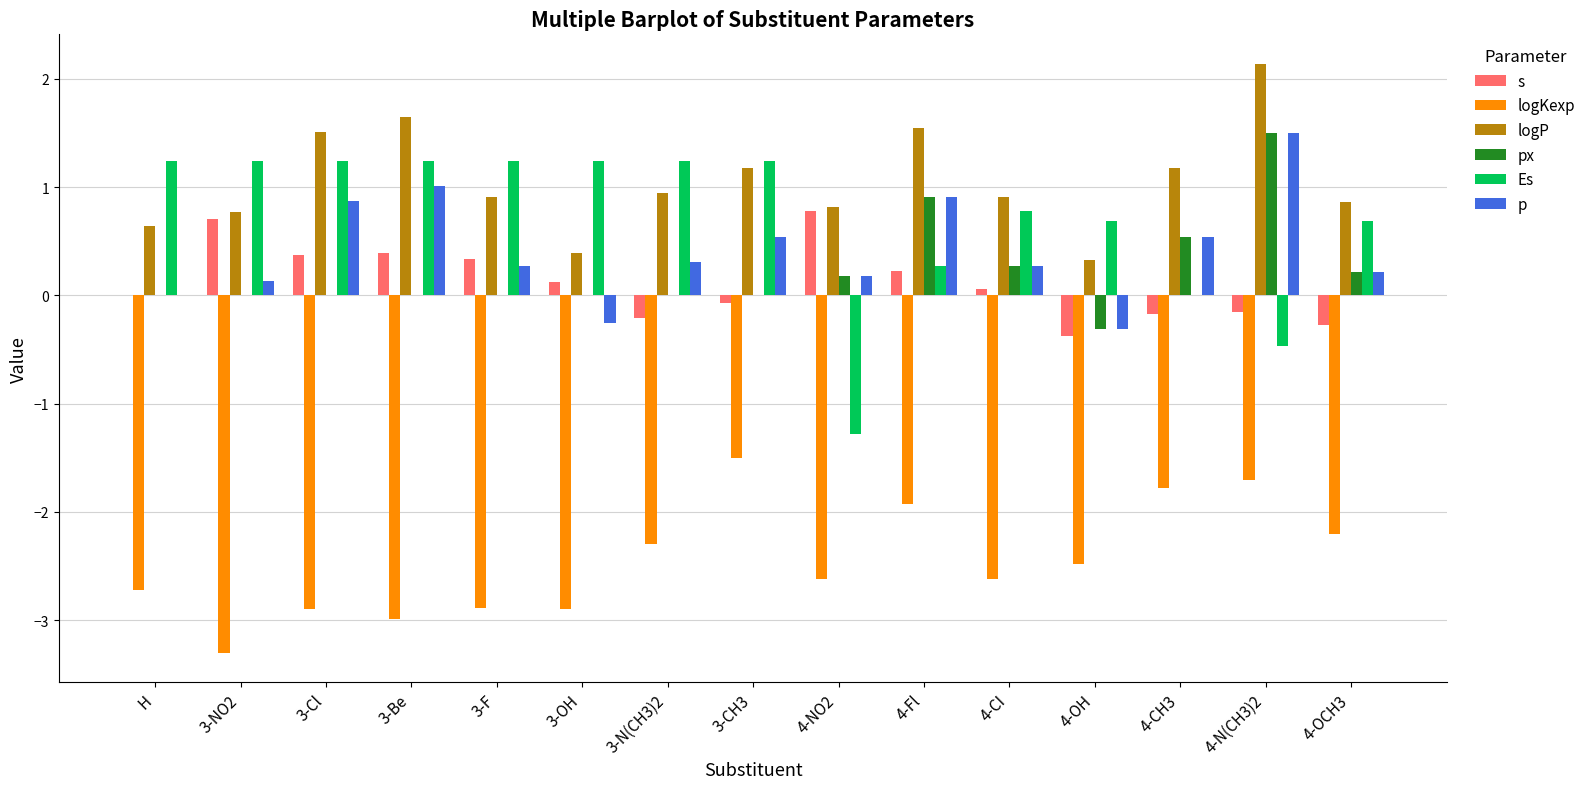

The value of Es at H is 0.8. True or false?

False